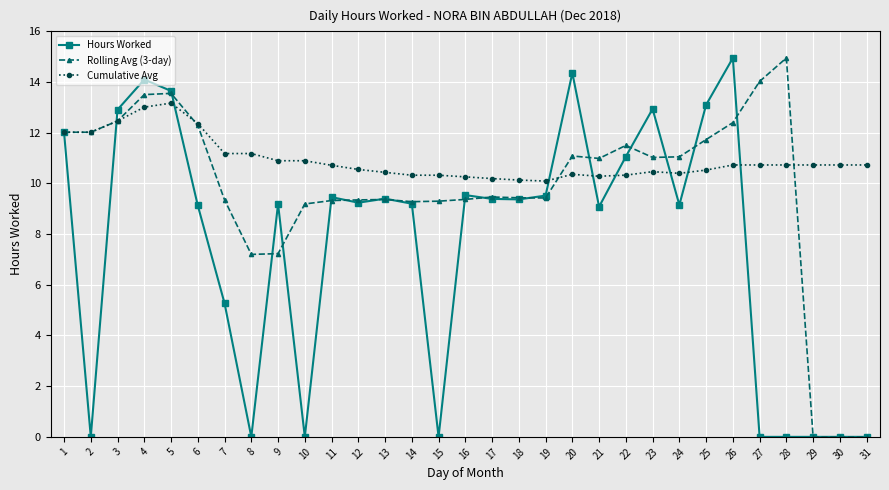

After their last crossing, which series has the higher values: Cumulative Avg or Hours Worked?

Cumulative Avg